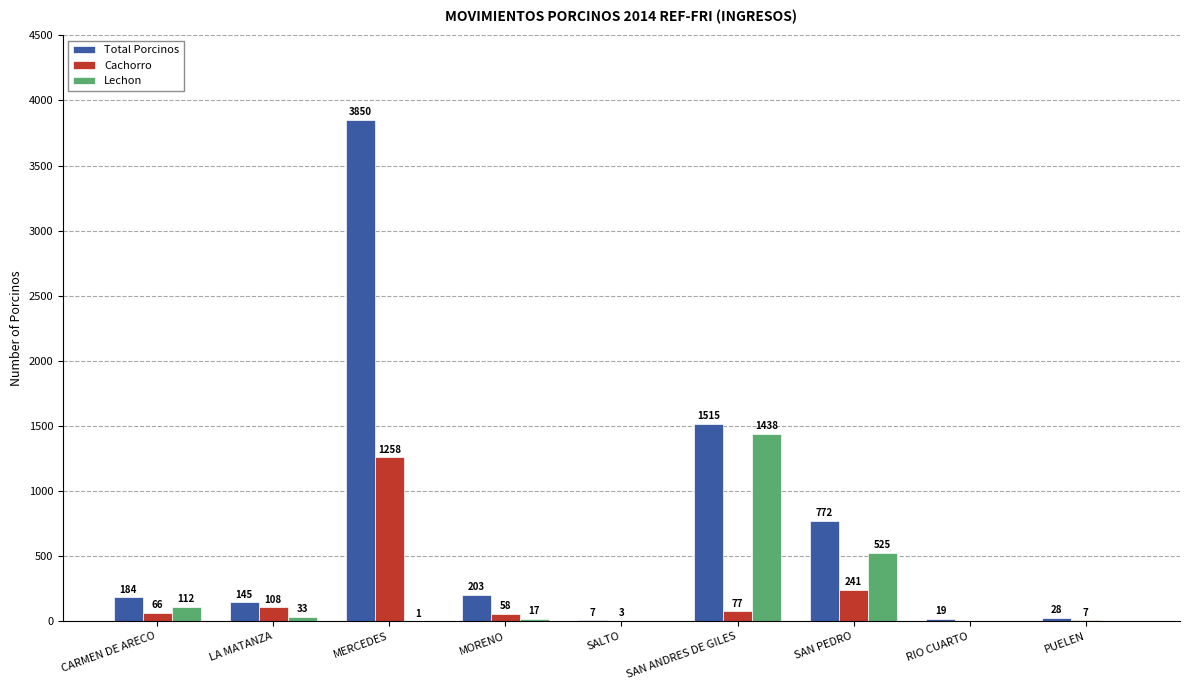

Between MERCEDES and RIO CUARTO, which series saw the biggest shift?

Total Porcinos